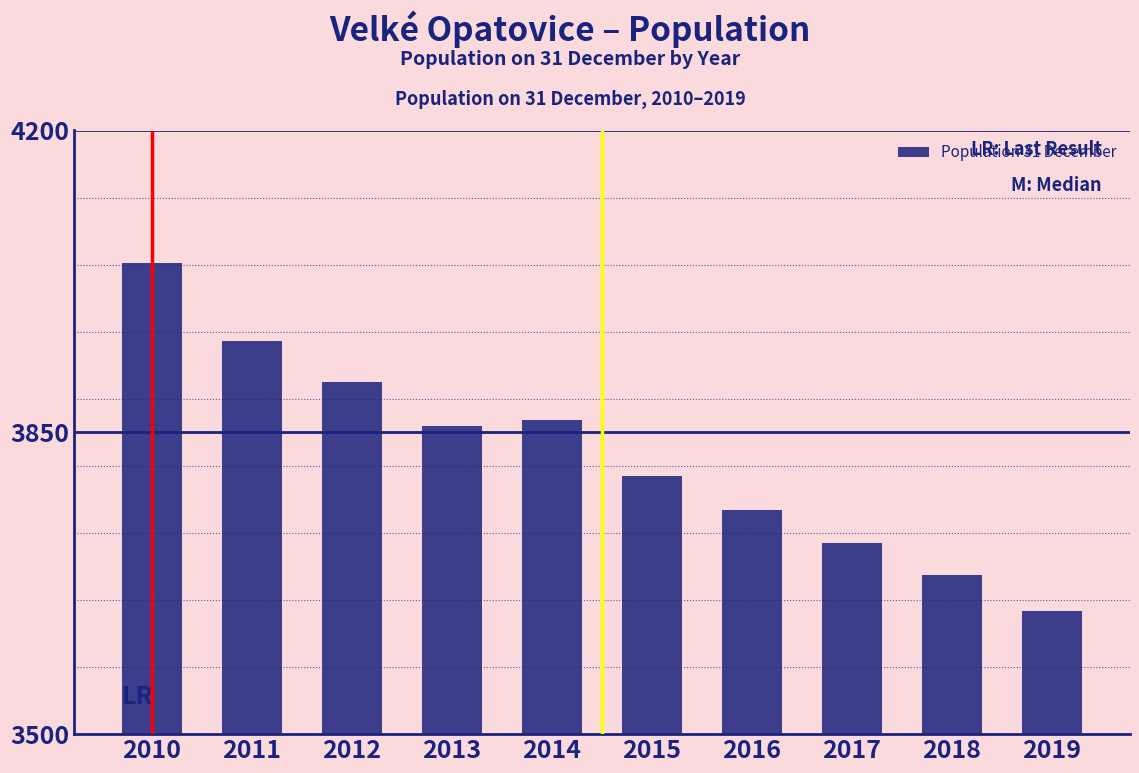

Reading left to right, what are all the values shown in this chart?

2010=4046	2011=3956	2012=3908	2013=3857	2014=3864	2015=3799	2016=3760	2017=3722	2018=3685	2019=3643